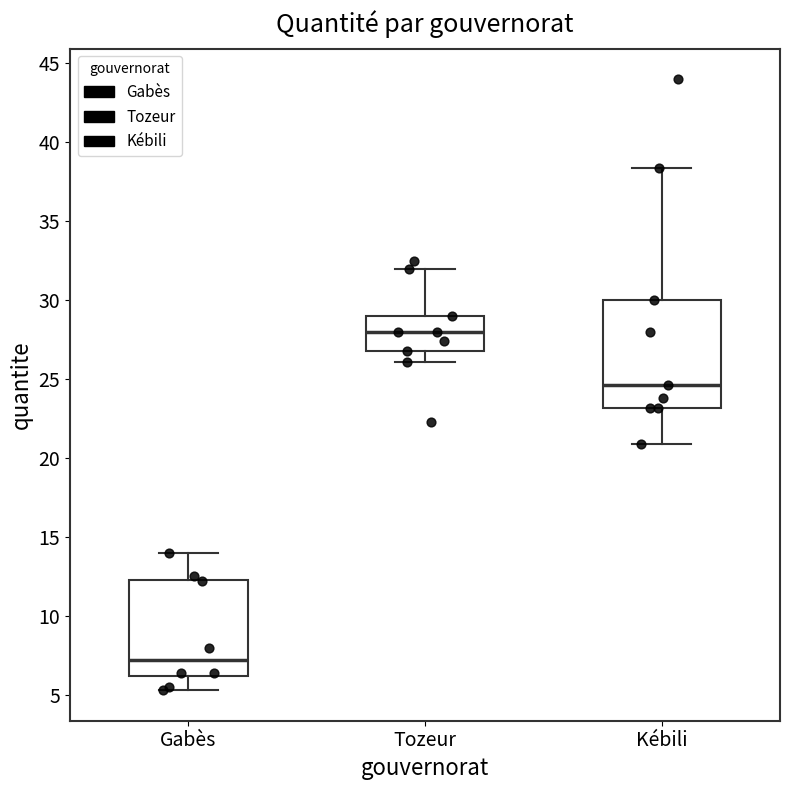

Which box has the lowest median line?

Gabès